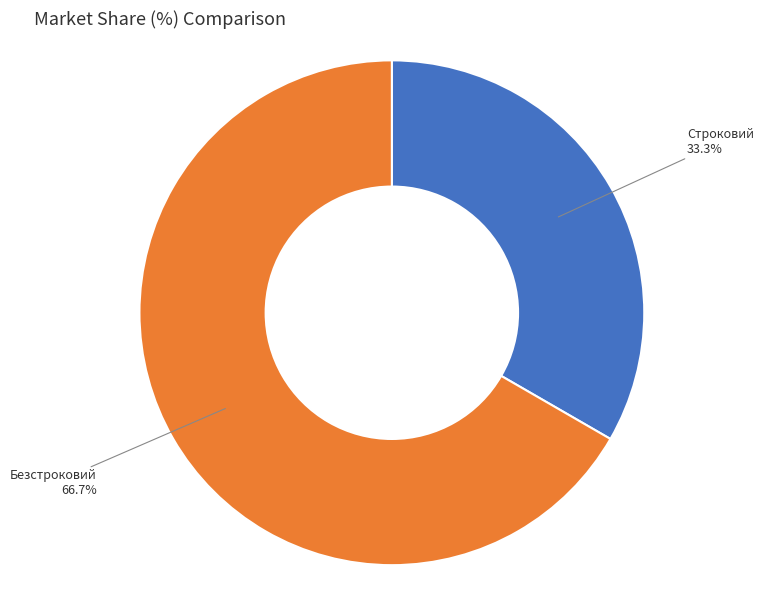

Count the number of slices in the pie.

2